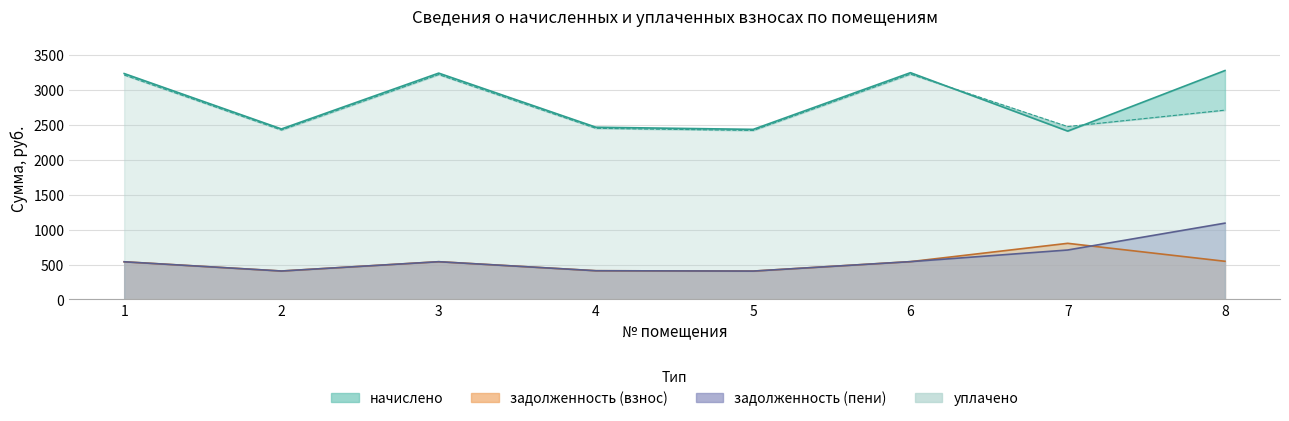

Is it true that начислено equals 3244.2 at 3?

True